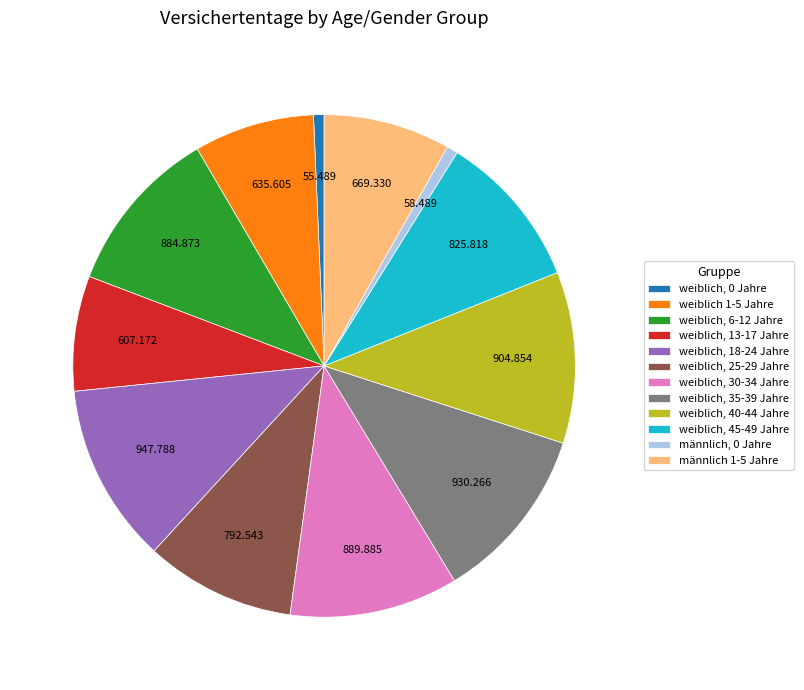

How many segments does this pie chart have?

12